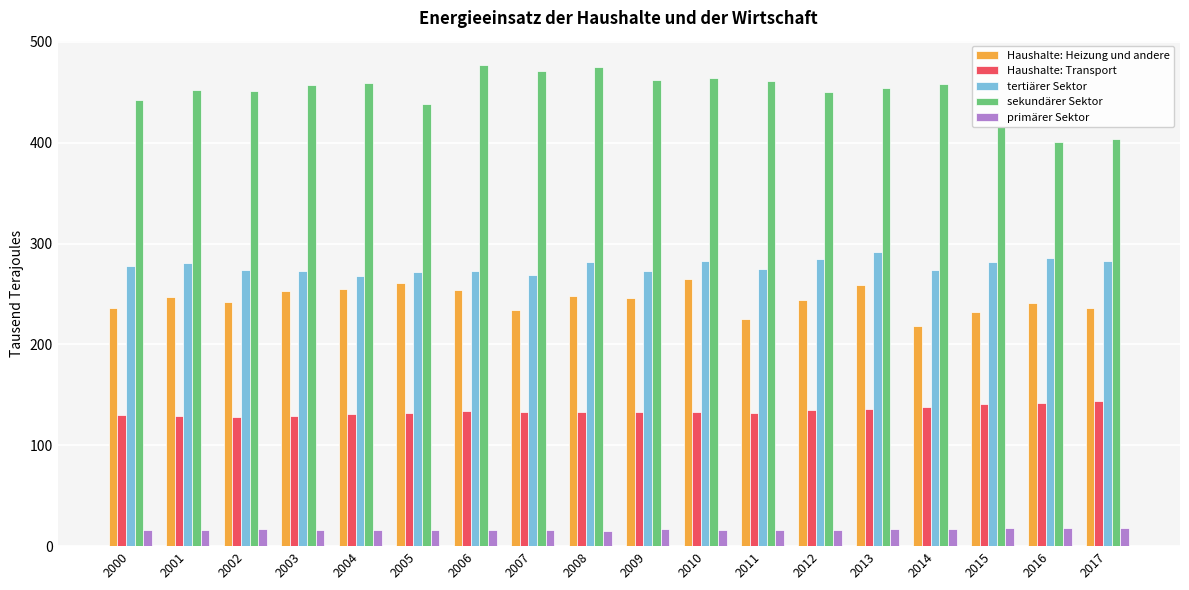

What is the lowest value of the Haushalte: Transport series?

128.0